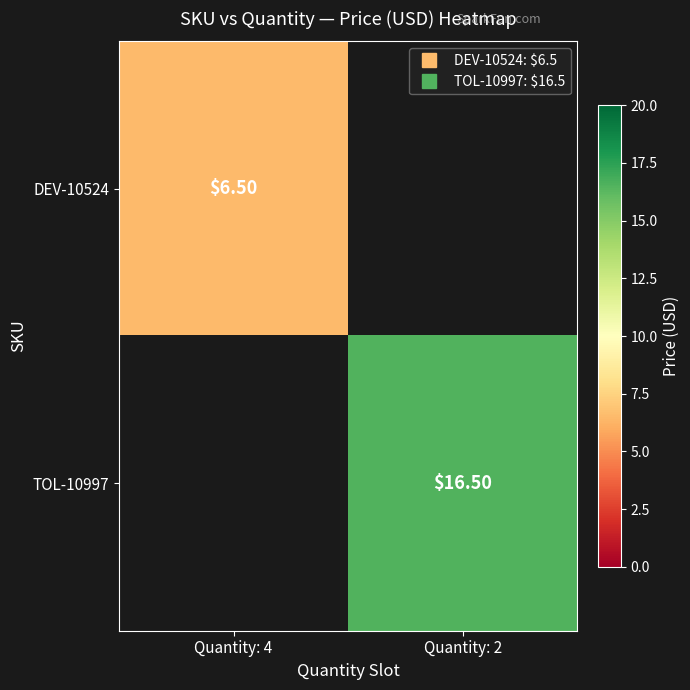

How many values in the TOL-10997 series exceed 16?

1